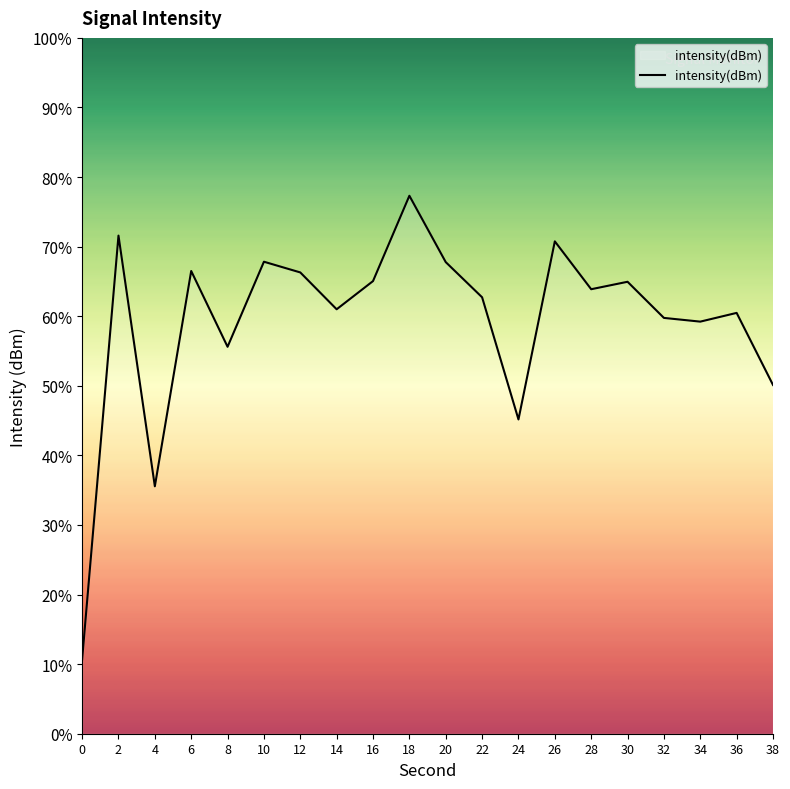

What is the average value?

59.1